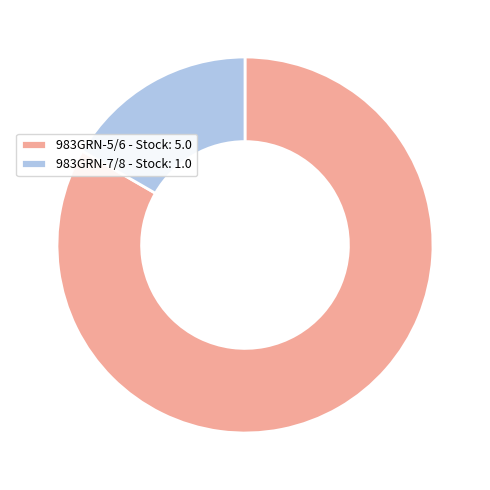

Rank the categories by value from highest to lowest.

983GRN-5/6 - Stock: 5.0, 983GRN-7/8 - Stock: 1.0